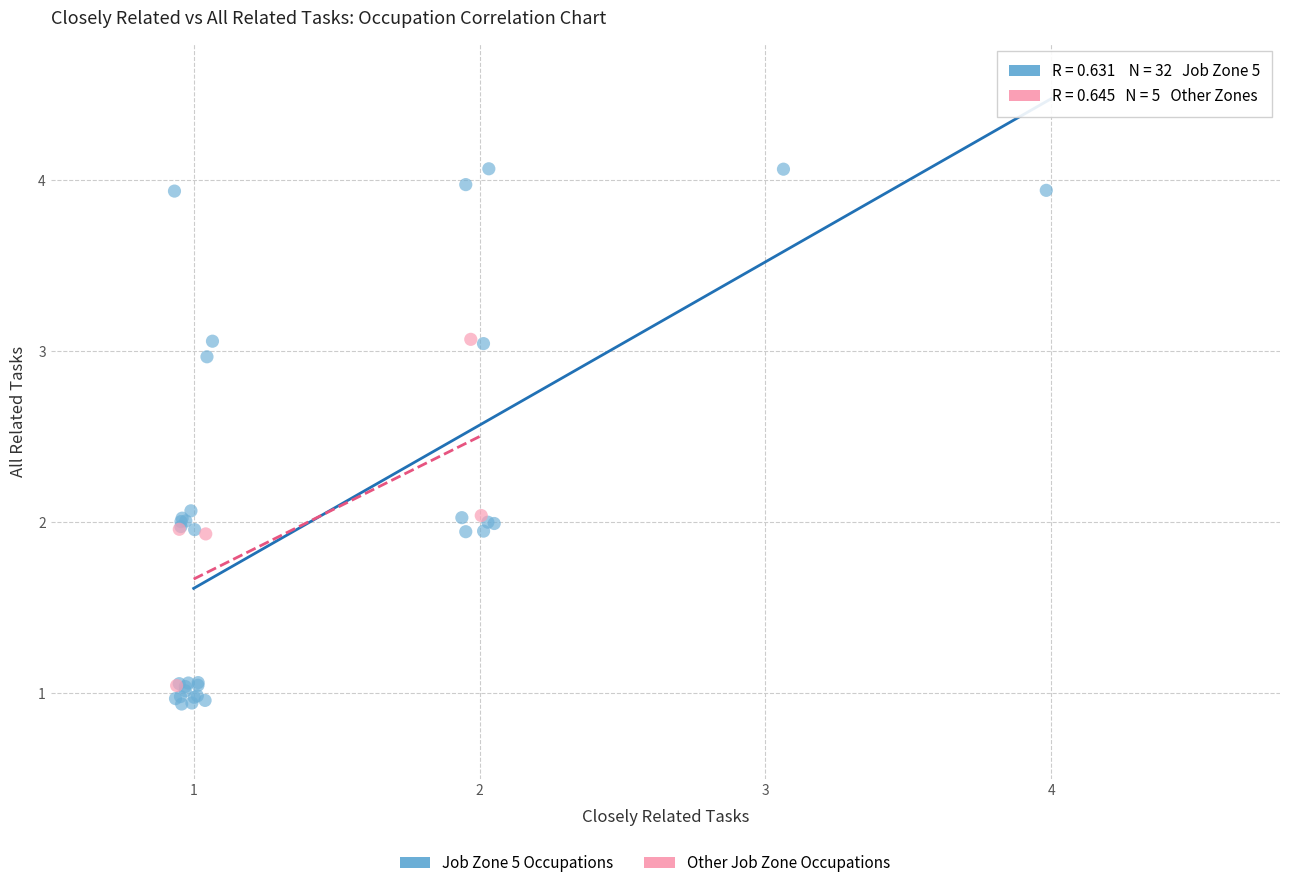

Which series has the widest spread of Y values?

Job Zone 5 Occupations